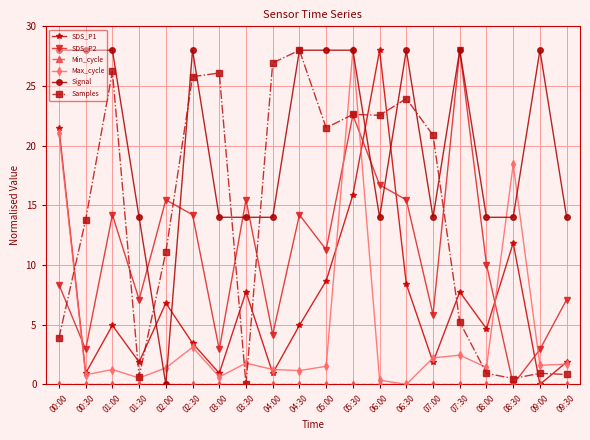

What is the label of the 11th point from the left?

05:00